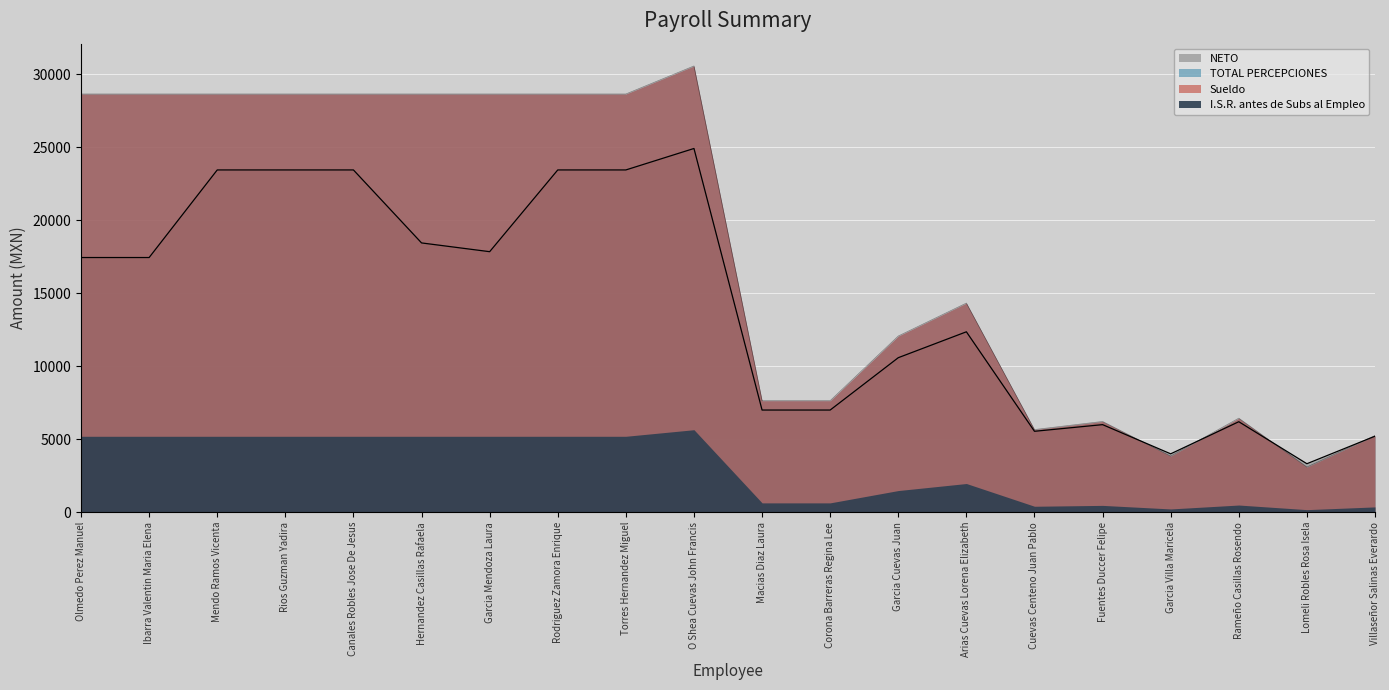

What is the label of the 14th point from the left?

Arias Cuevas Lorena Elizabeth